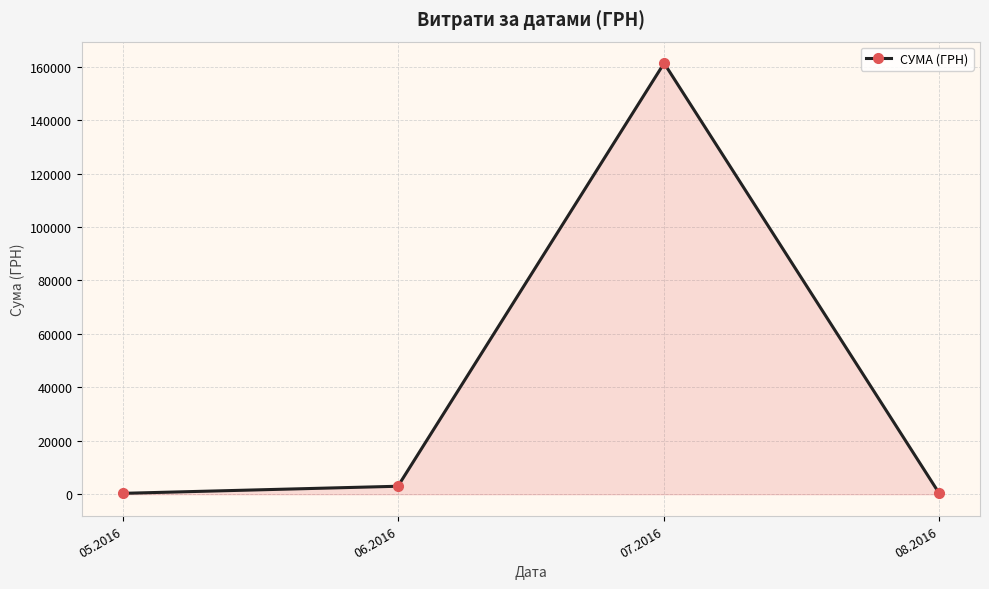

What is the ratio of the value at 06.2016 to the value at 08.2016?

8.6